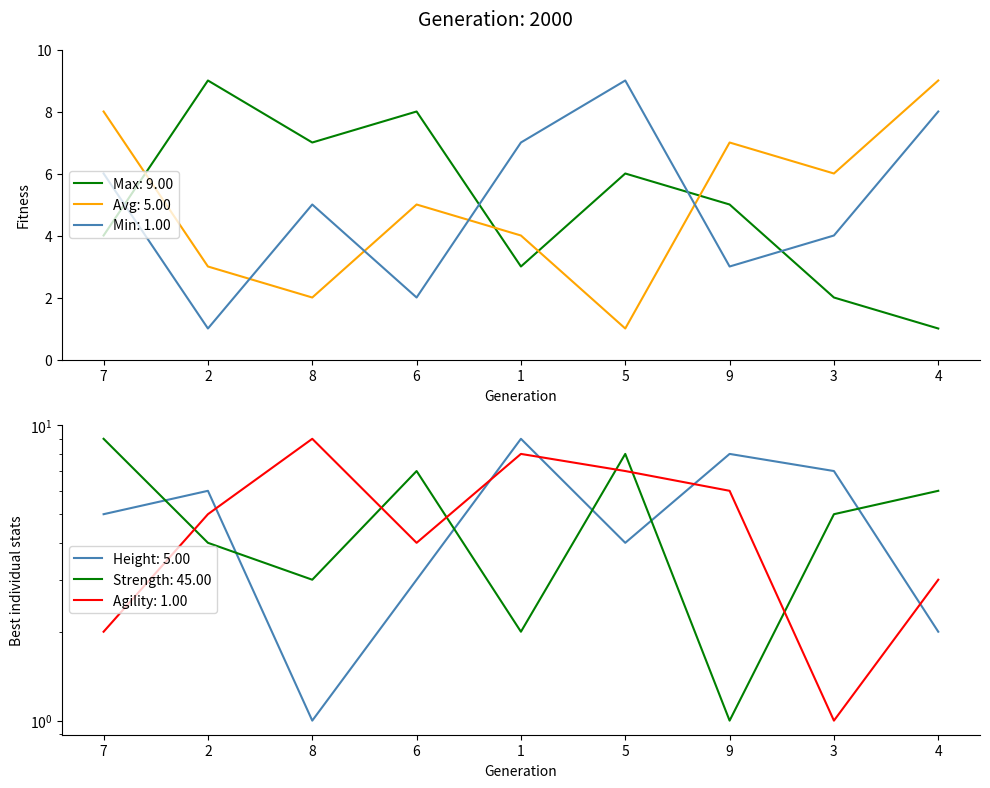

What is the greatest value displayed?

9